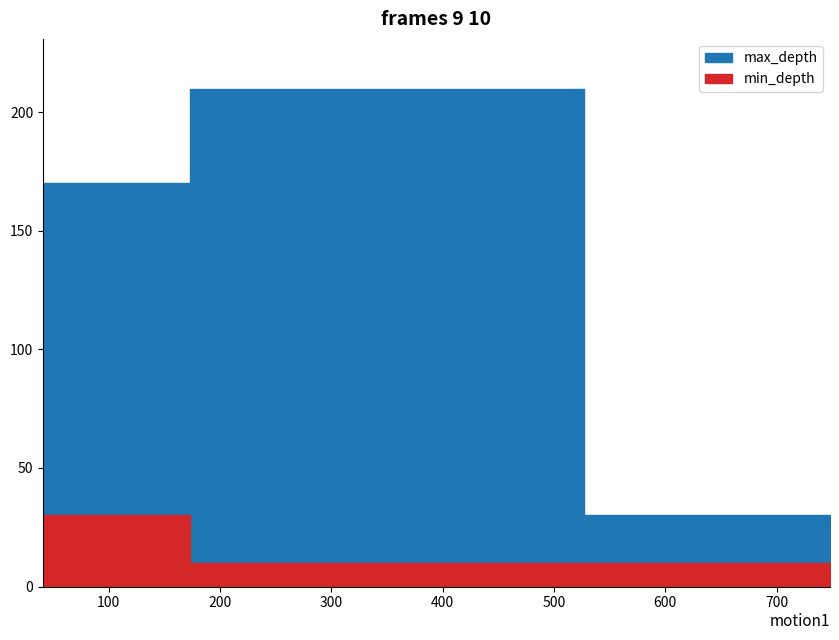

What is the value of the max_depth point at the 2nd from the left?

210